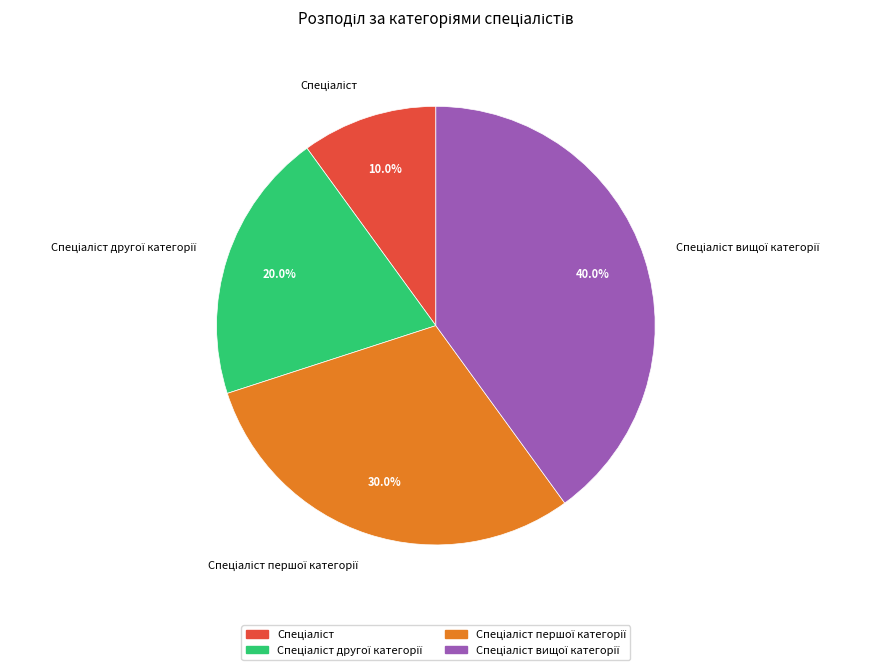

How many slices are in this pie chart?

4